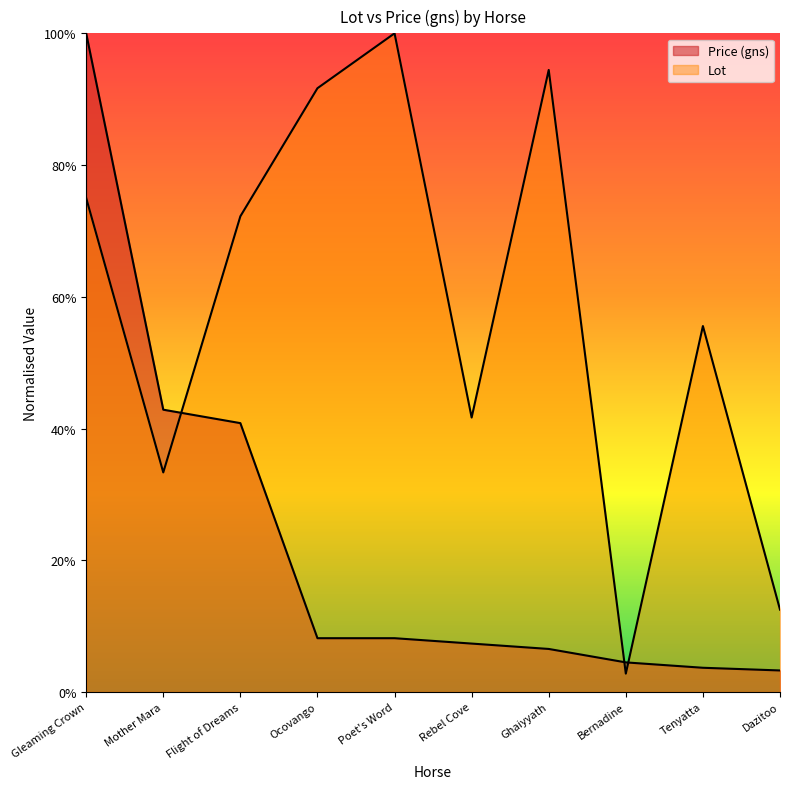

What is the difference between the maximum and minimum values in the Lot series?

1.0